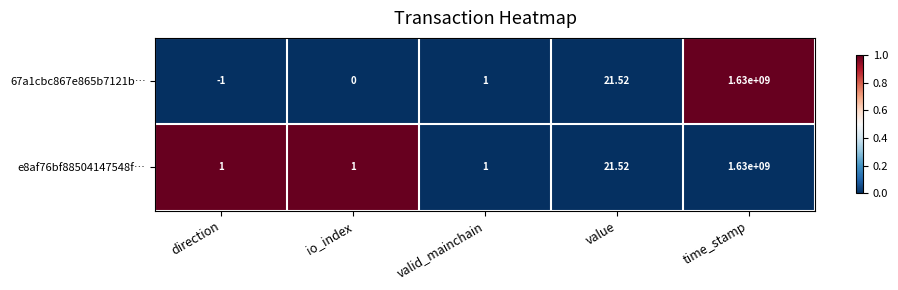

Which category has the highest value across all series?

time_stamp